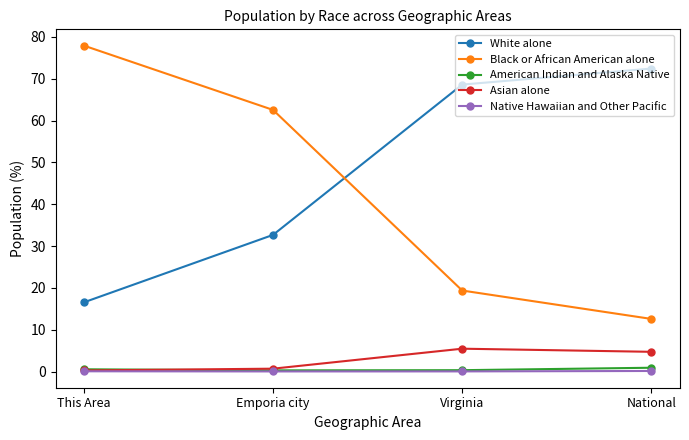

What is the total value across all series at National?

90.9